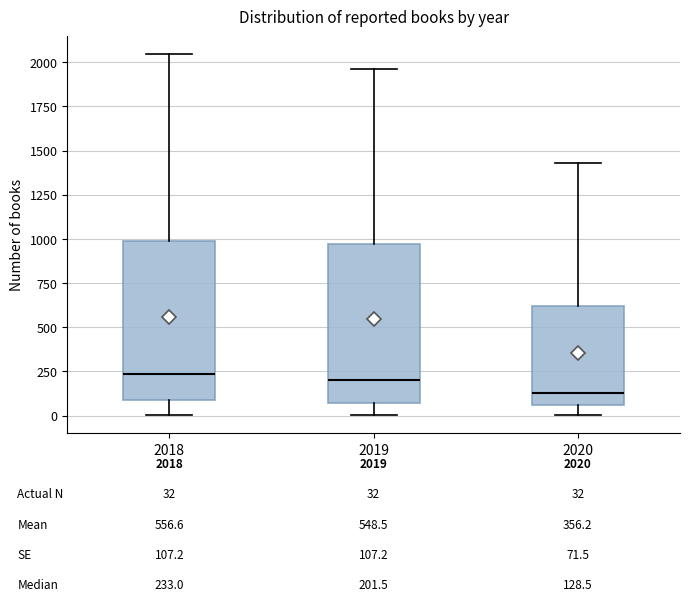

Which box has the lowest median line?

2020